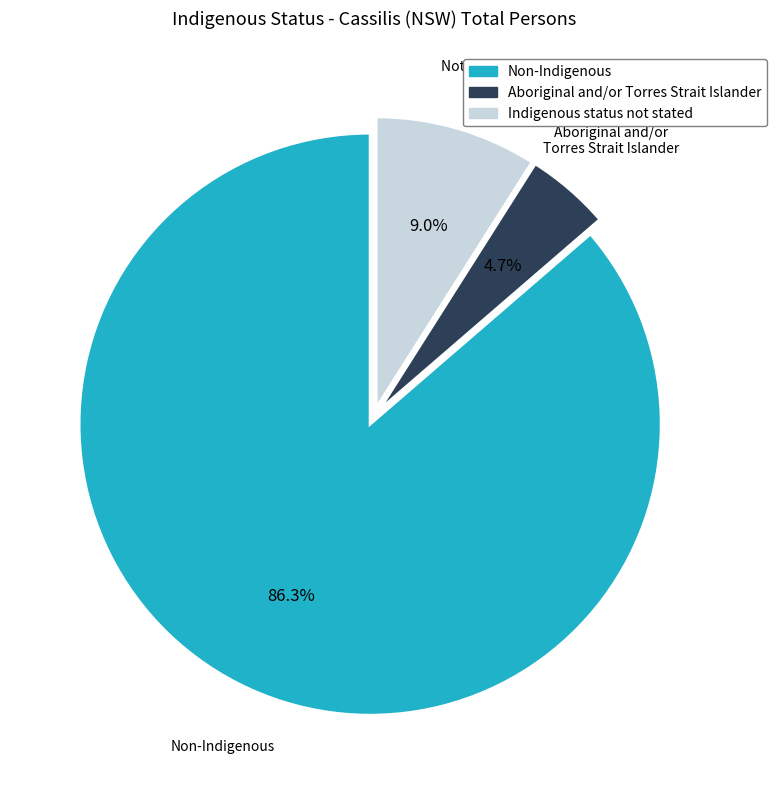

What percentage is the Indigenous status not stated slice, to the nearest percent?

9%